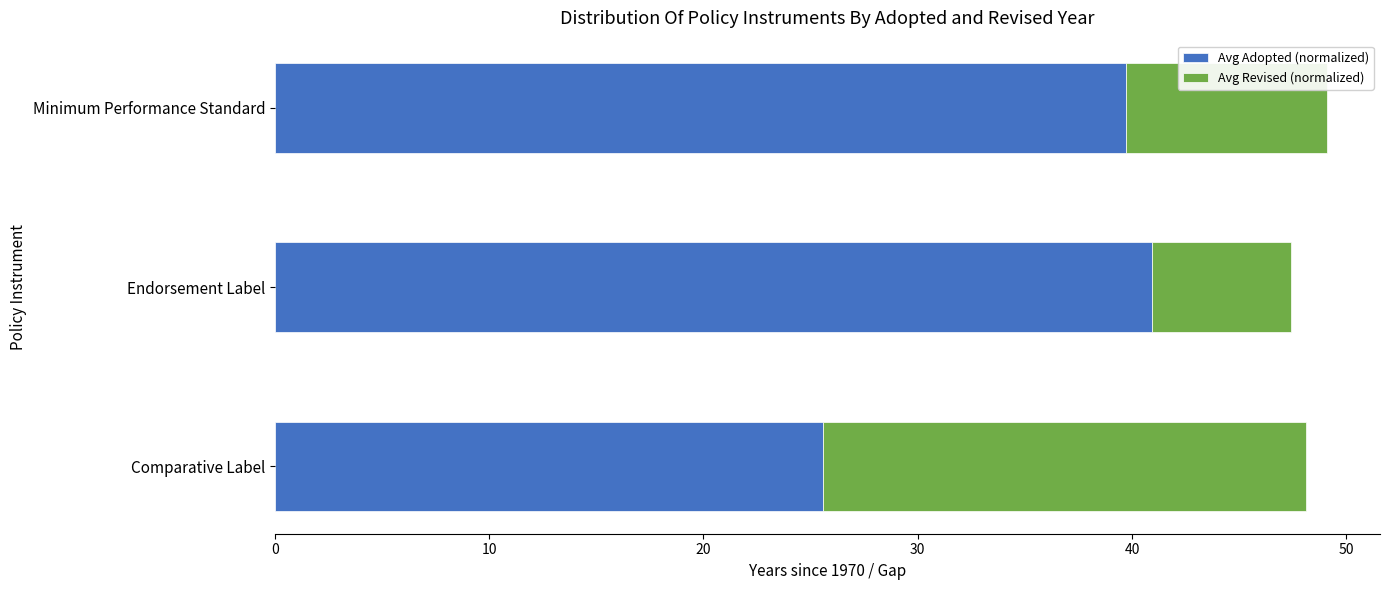

How many distinct data groups are displayed?

2